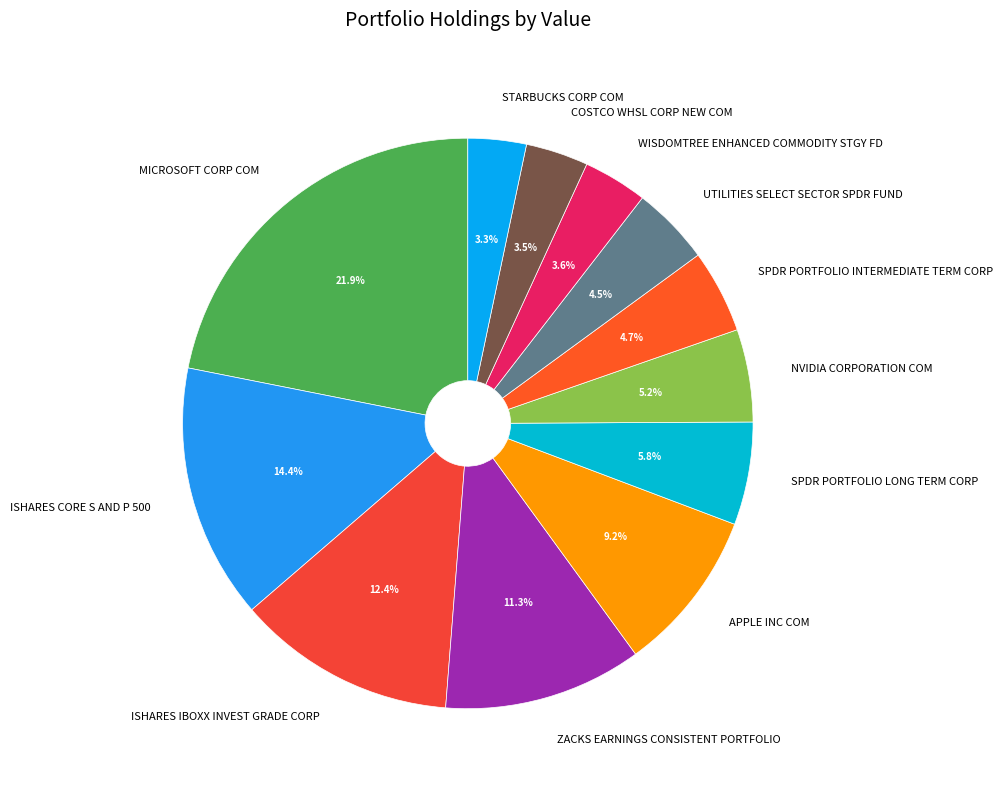

To the nearest percent, what is the difference between the largest and smallest slice percentages?

19%